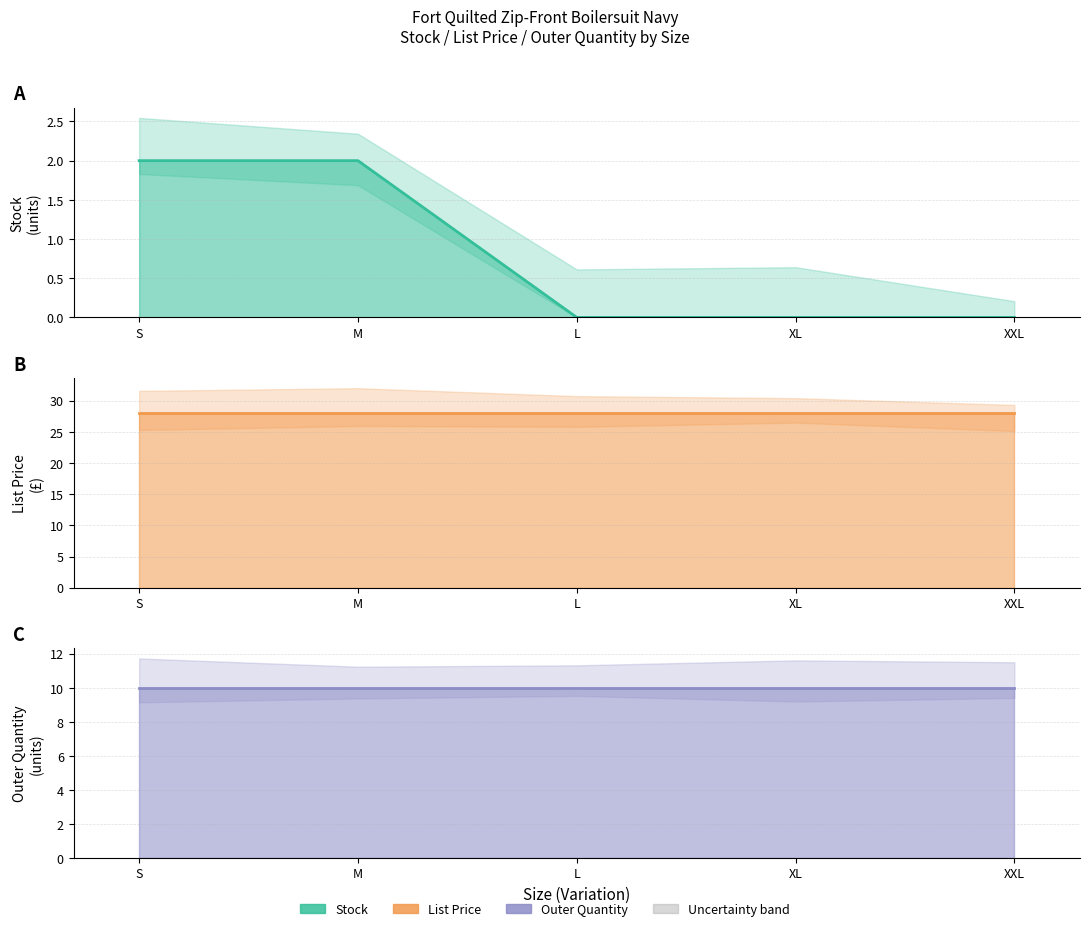

At which category does the chart reach its minimum across all series?

L